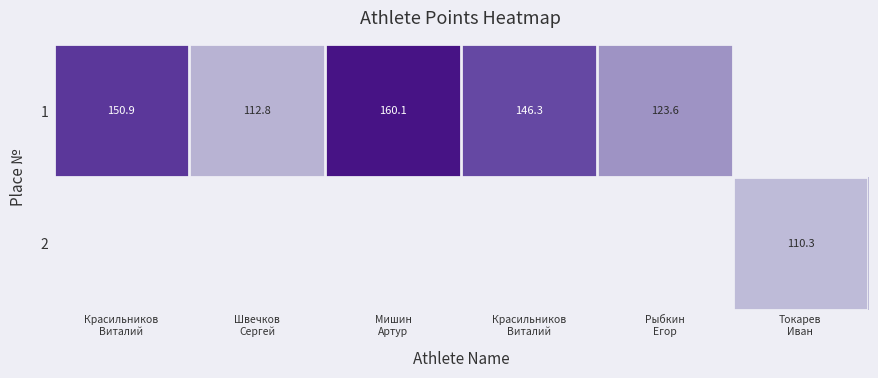

What is the smallest value displayed?

110.3